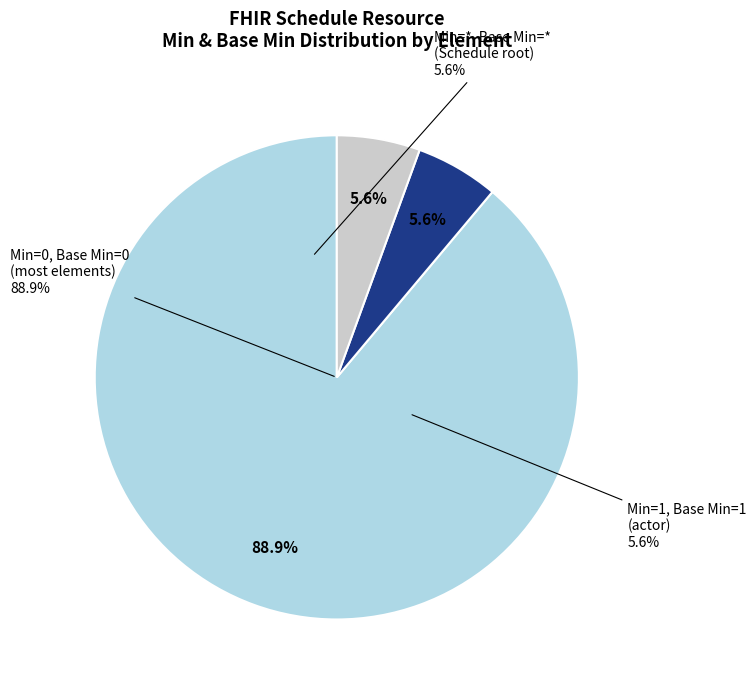

Between Schedule.actor and Schedule.text, which is larger?

Schedule.actor